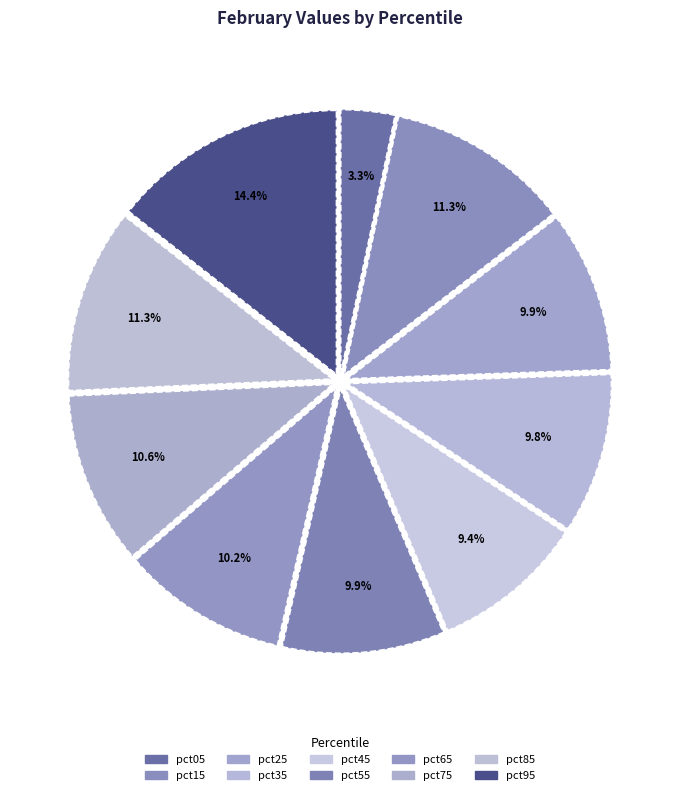

The pct25 slice represents 1% of the pie. True or false?

False